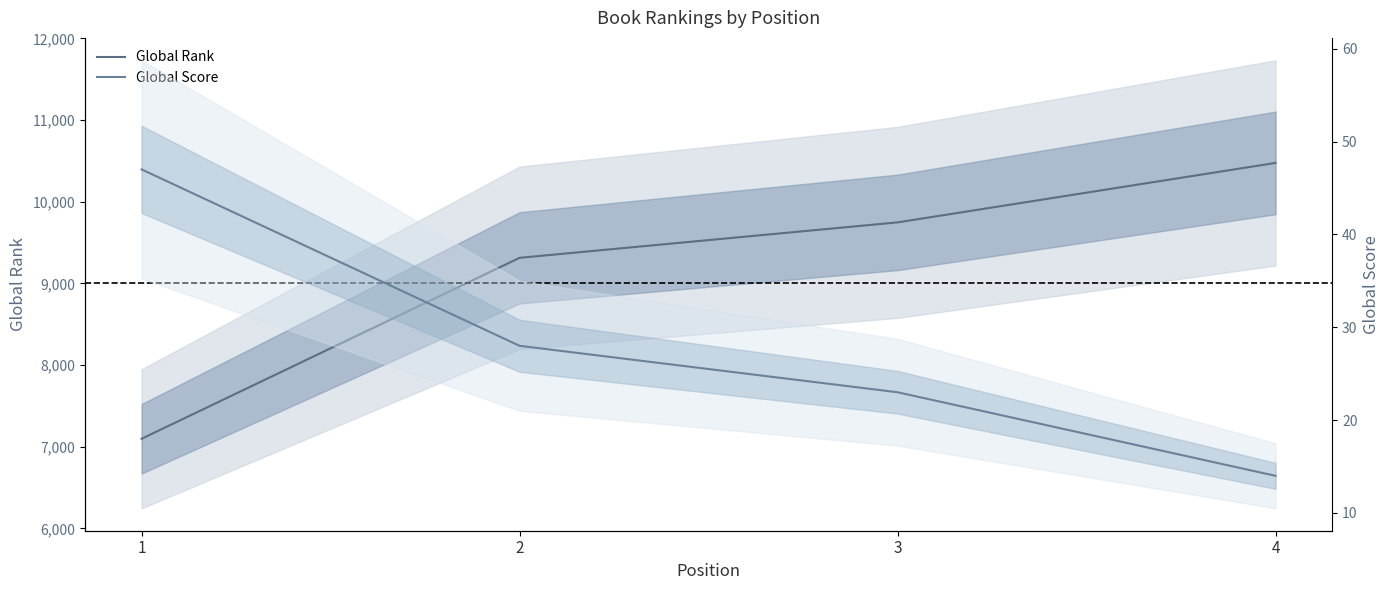

Is it true that Global Rank equals 12264 at 2?

False